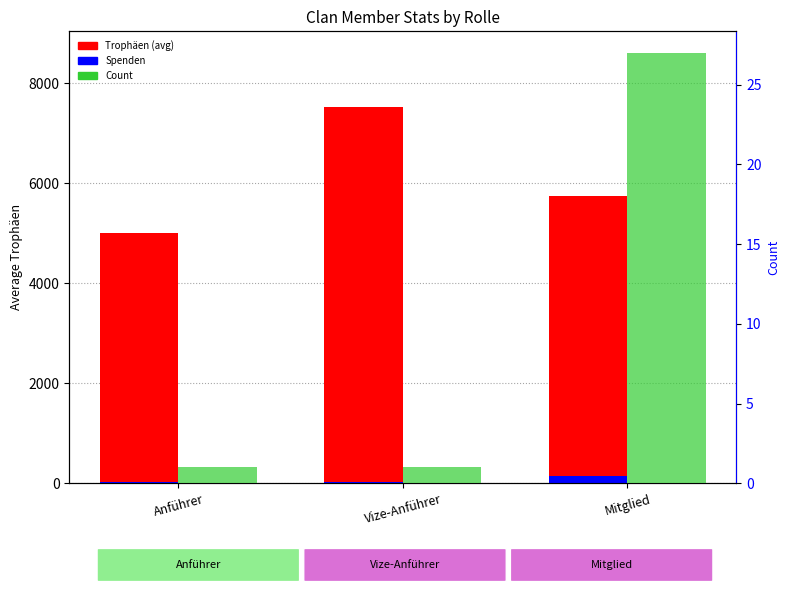

Which series changed the most between Anführer and Vize-Anführer?

Trophäen (avg)